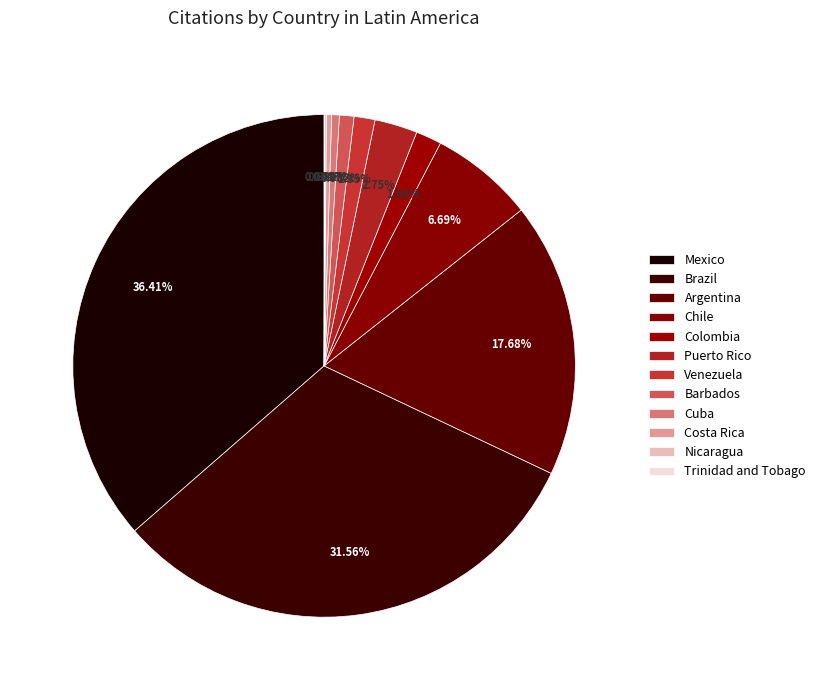

What percentage do Cuba and Costa Rica together represent?

0.8%